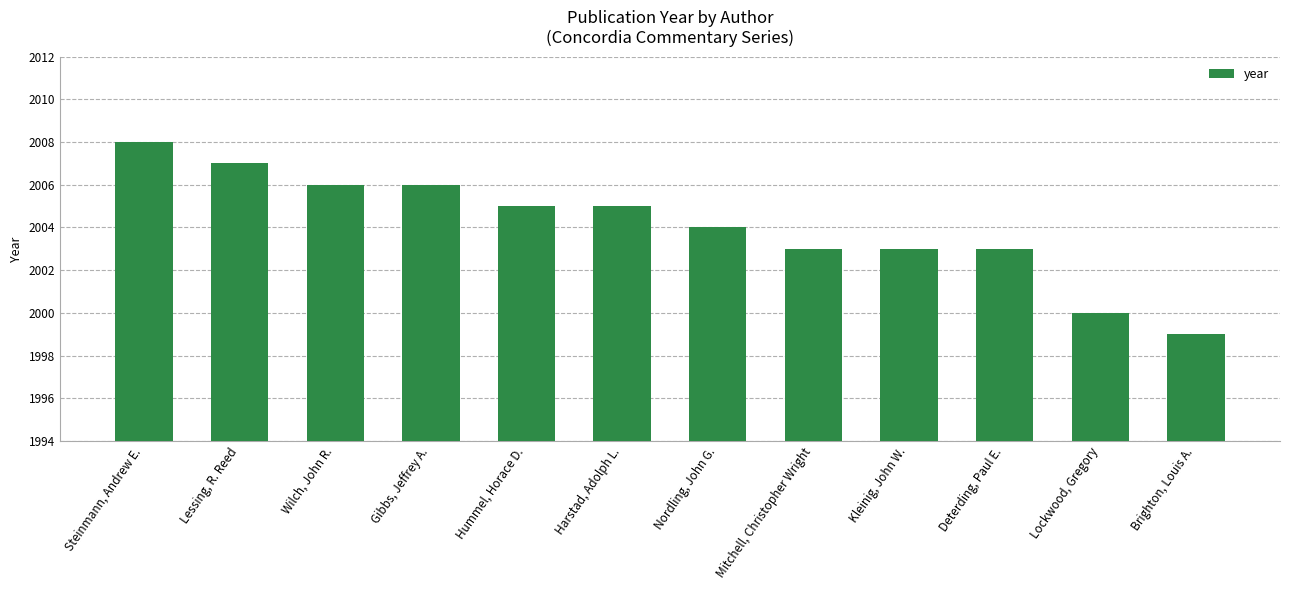

Between Gibbs, Jeffrey A. and Nordling, John G., which is larger?

Gibbs, Jeffrey A.